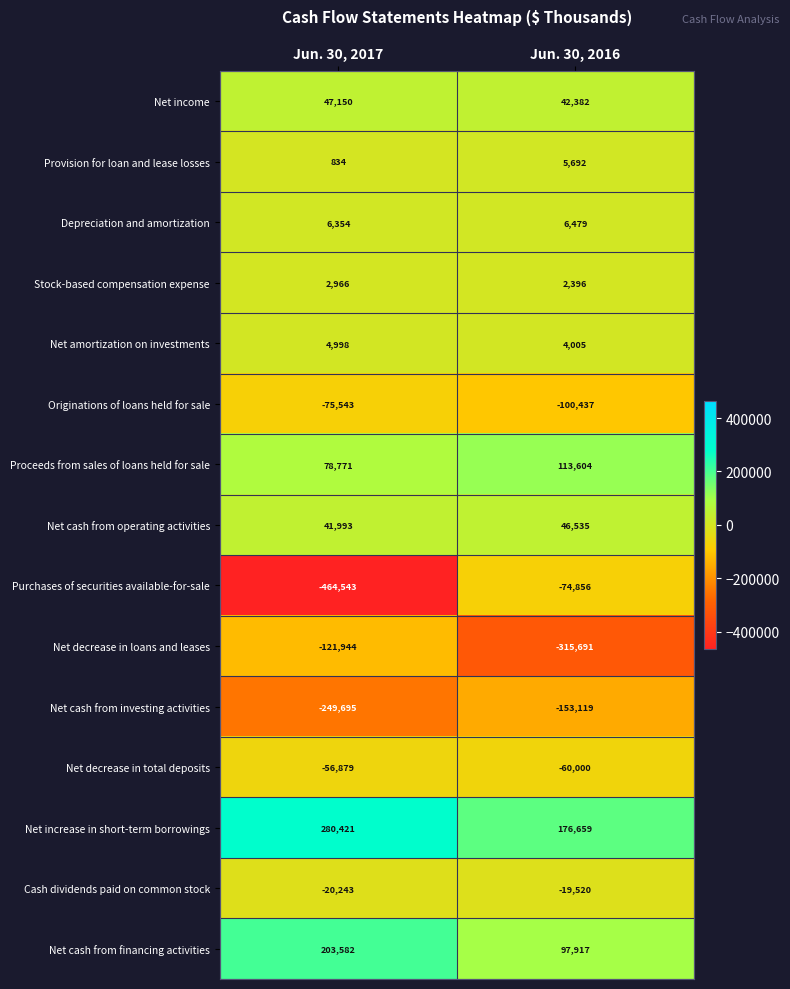

What value does the Net decrease in loans and leases series have at Jun. 30, 2017, to the nearest 50?

-121950